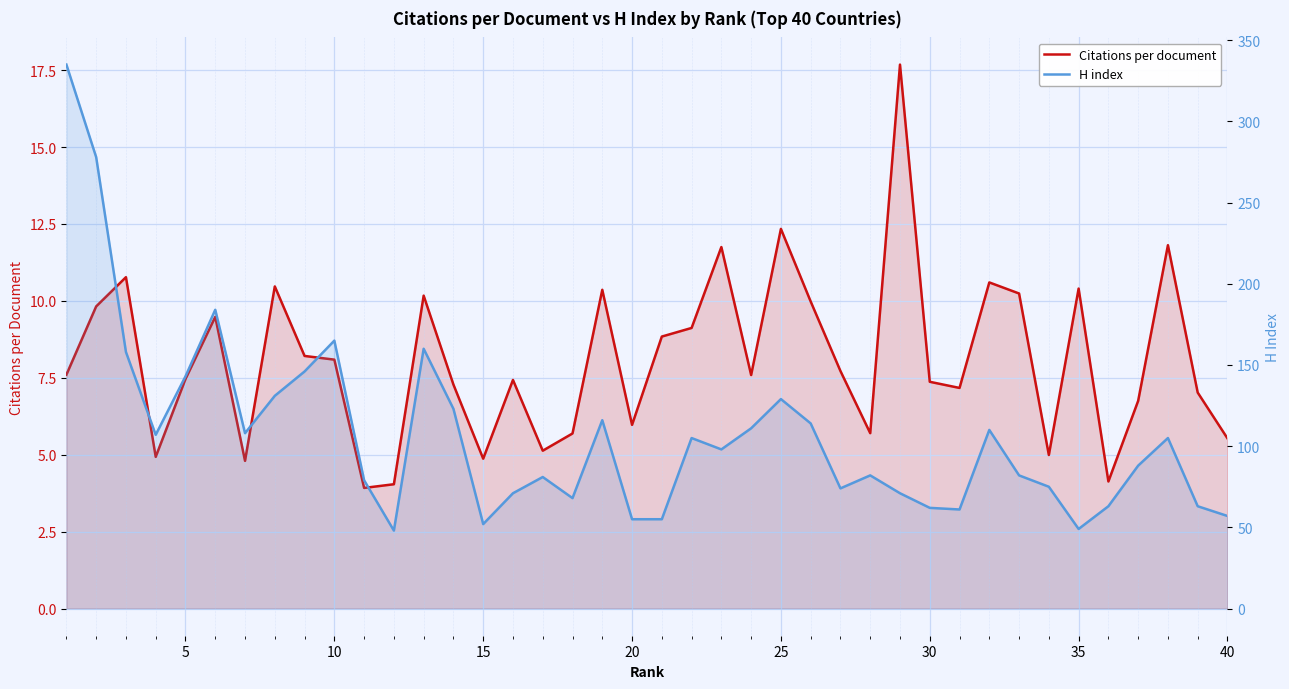

Reading left to right, transcribe all the data shown in this chart.

Citations per document: 7.6	9.8	10.8	4.9	7.5	9.5	4.8	10.5	8.2	8.1	3.9	4.0	10.2	7.3	4.9	7.4	5.1	5.7	10.4	6.0	8.8	9.1	11.8	7.6	12.3	10.0	7.7	5.7	17.7	7.4	7.2	10.6	10.2	5.0	10.4	4.1	6.8	11.8	7.0	5.5
H index: 335.0	278.0	158.0	107.0	143.0	184.0	108.0	131.0	146.0	165.0	79.0	48.0	160.0	123.0	52.0	71.0	81.0	68.0	116.0	55.0	55.0	105.0	98.0	111.0	129.0	114.0	74.0	82.0	71.0	62.0	61.0	110.0	82.0	75.0	49.0	63.0	88.0	105.0	63.0	57.0